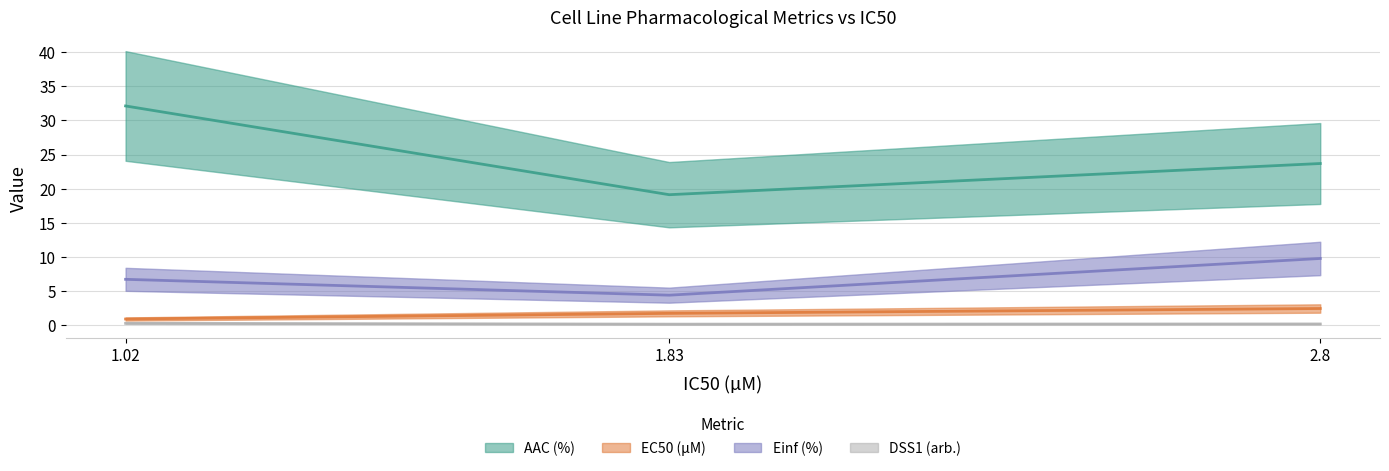

Which has a higher value, 1.02 or 1.83?

1.02